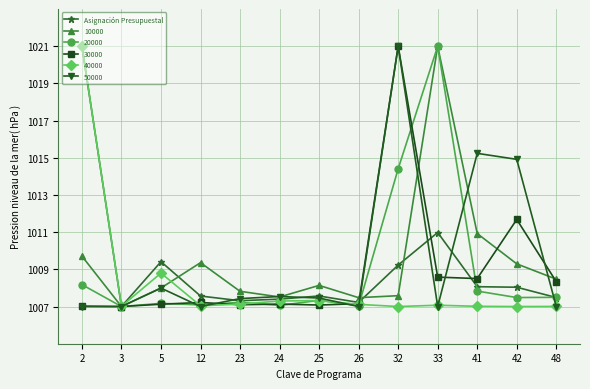

At which label is 20000 closest to 1014?

32